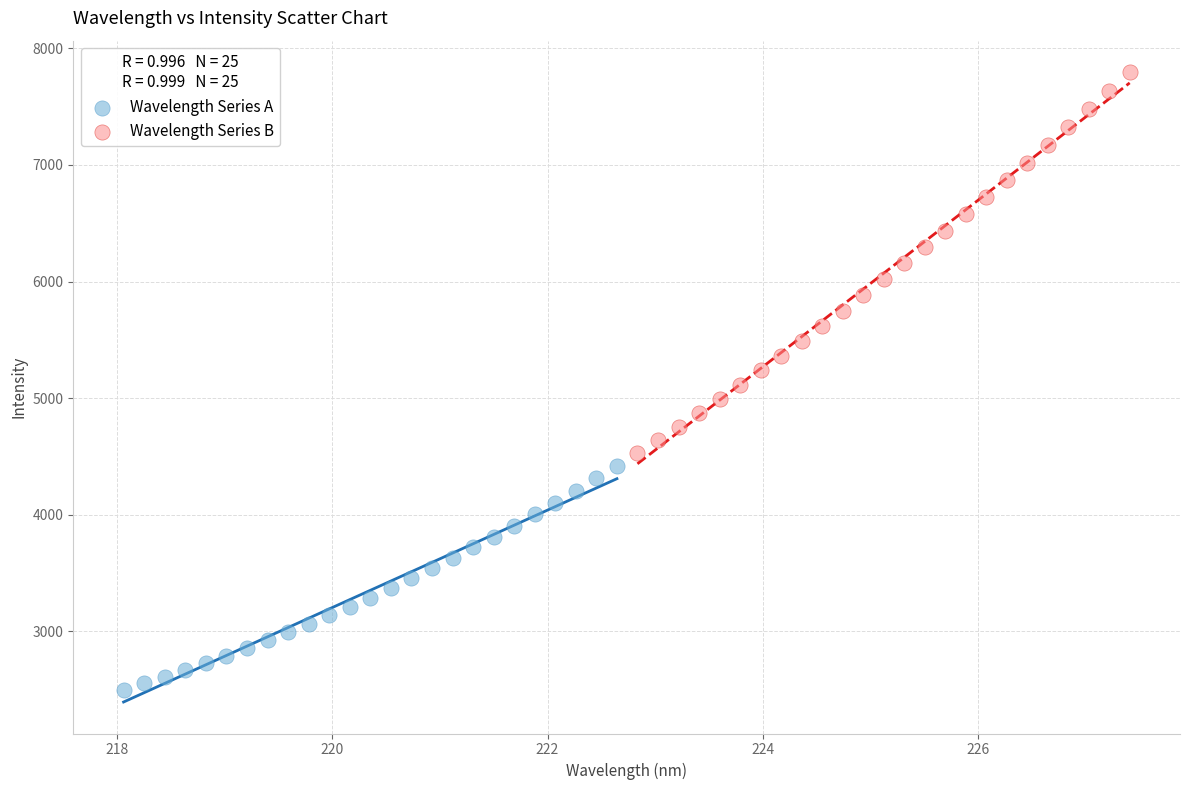

Which series contains the highest Y value?

Wavelength Series B